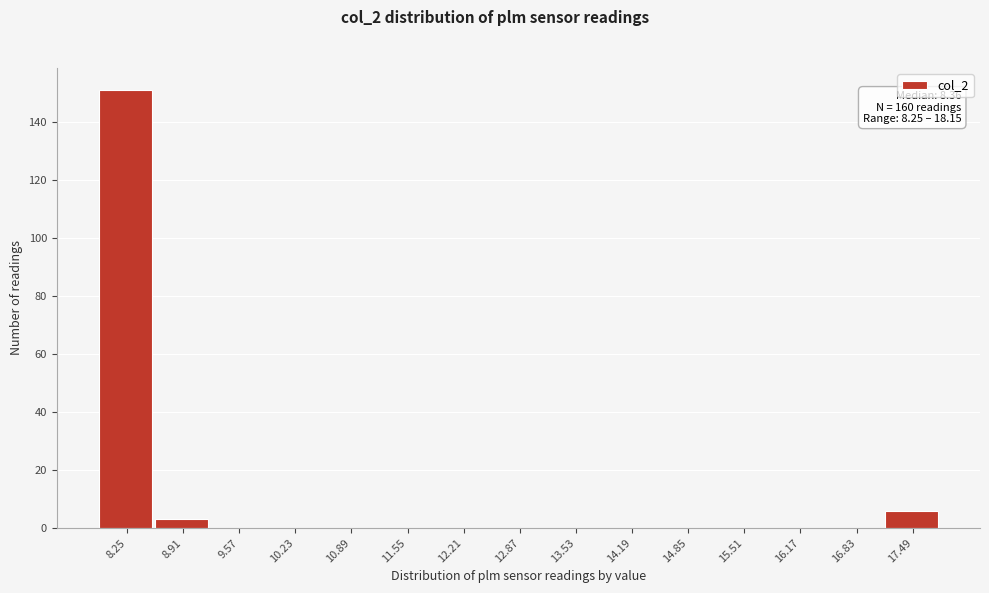

Reading left to right, extract all data points from this chart.

8.25=151	8.91=3	9.57=0	10.23=0	10.89=0	11.55=0	12.21=0	12.87=0	13.53=0	14.19=0	14.85=0	15.51=0	16.17=0	16.83=0	17.49=6